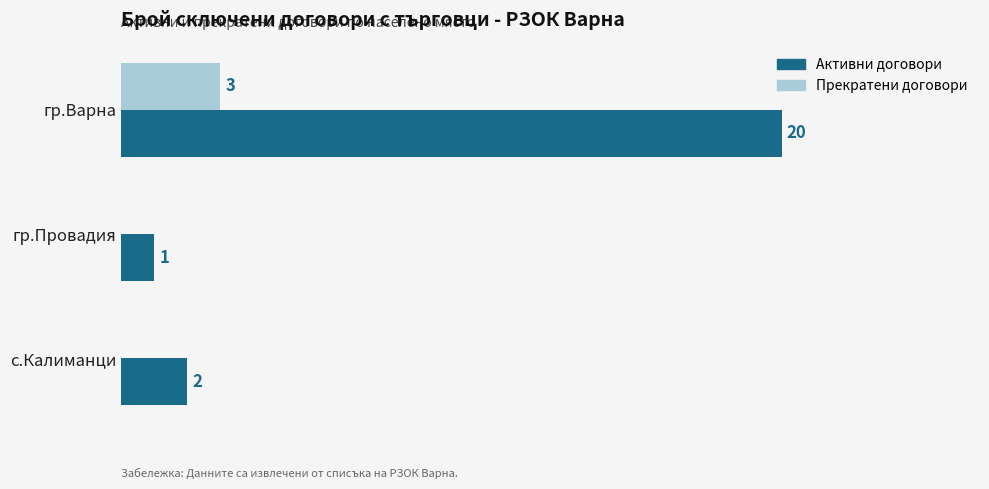

At which label does Активни договори reach its peak?

гр.Варна